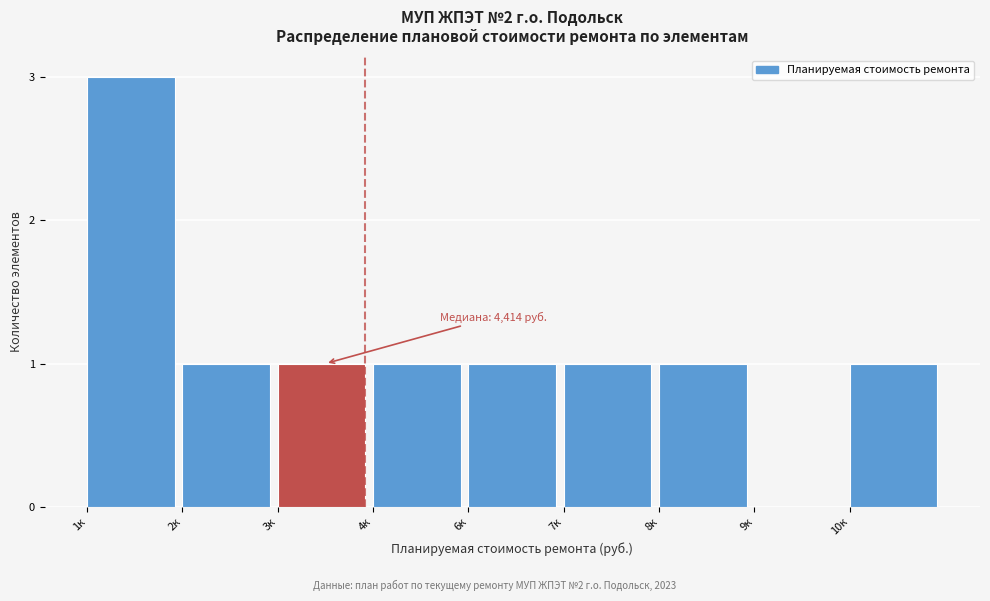

Reading left to right, list all the values displayed in this chart.

1к=3	2к=1	3к=1	4к=1	6к=1	7к=1	8к=1	9к=0	10к=1